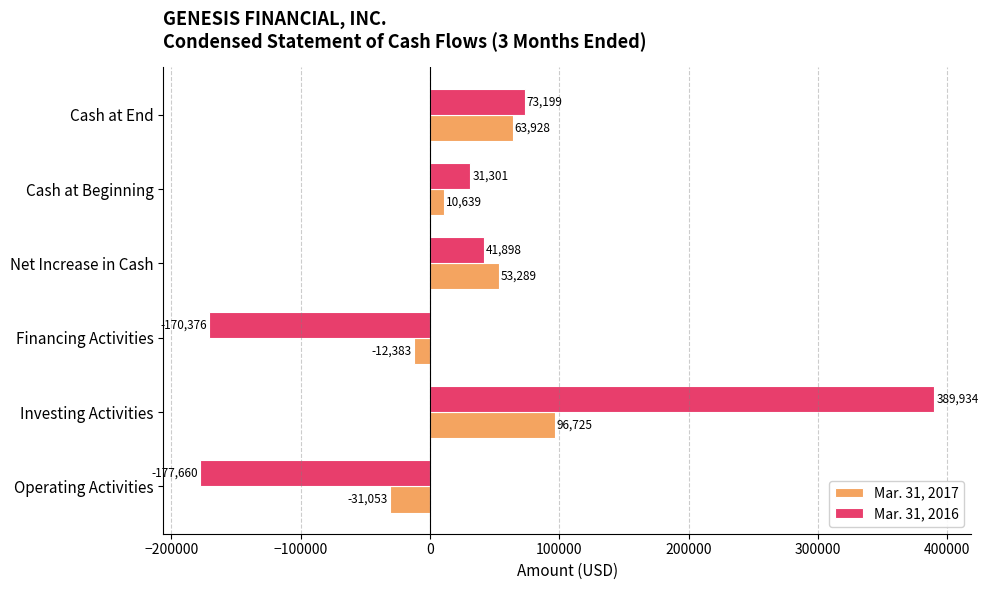

How many positive values does the Mar. 31, 2017 series have?

4